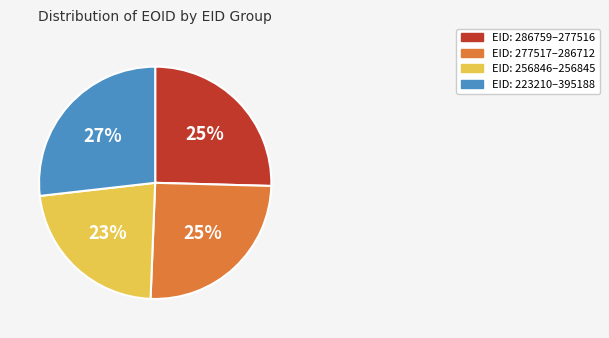

Approximately how many times larger is the value at EID: 286759–277516 compared to EID: 256846–256845?

1.1